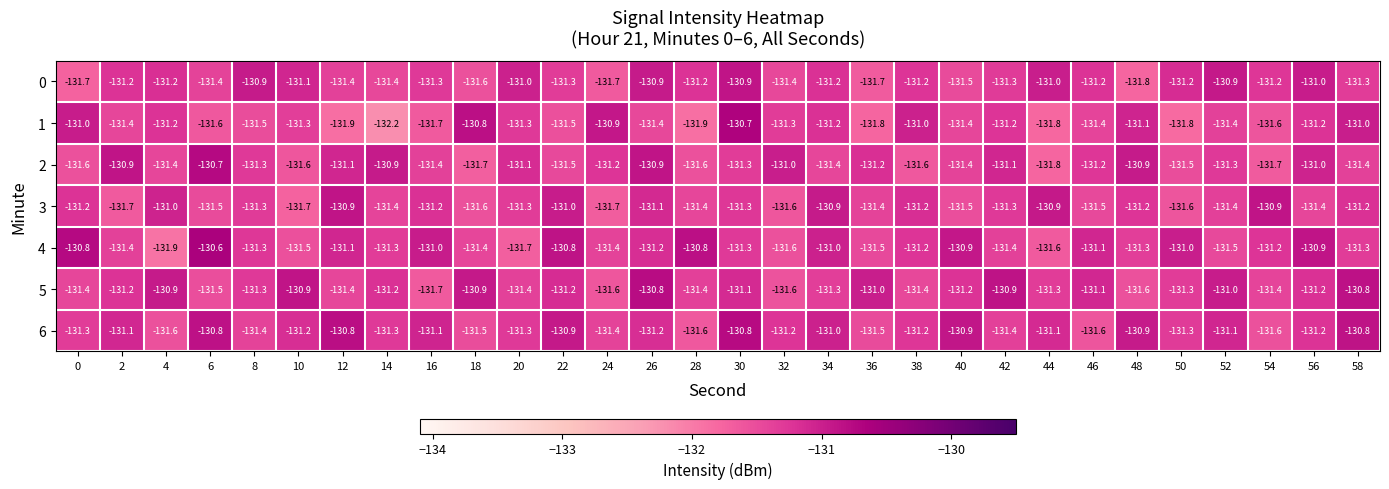

How many series are shown in this chart?

7